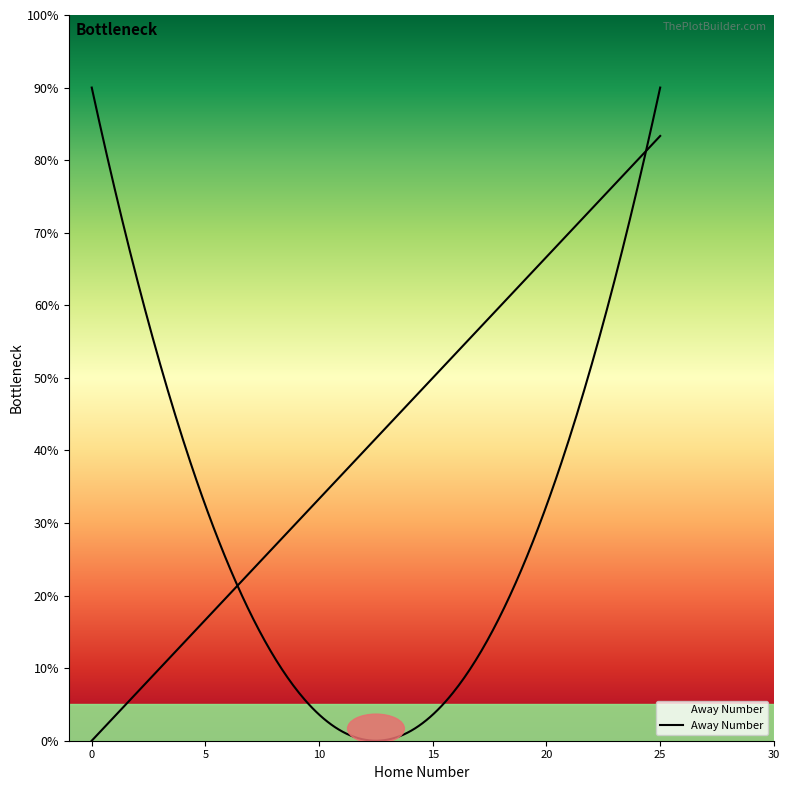

How many values are above zero?

19